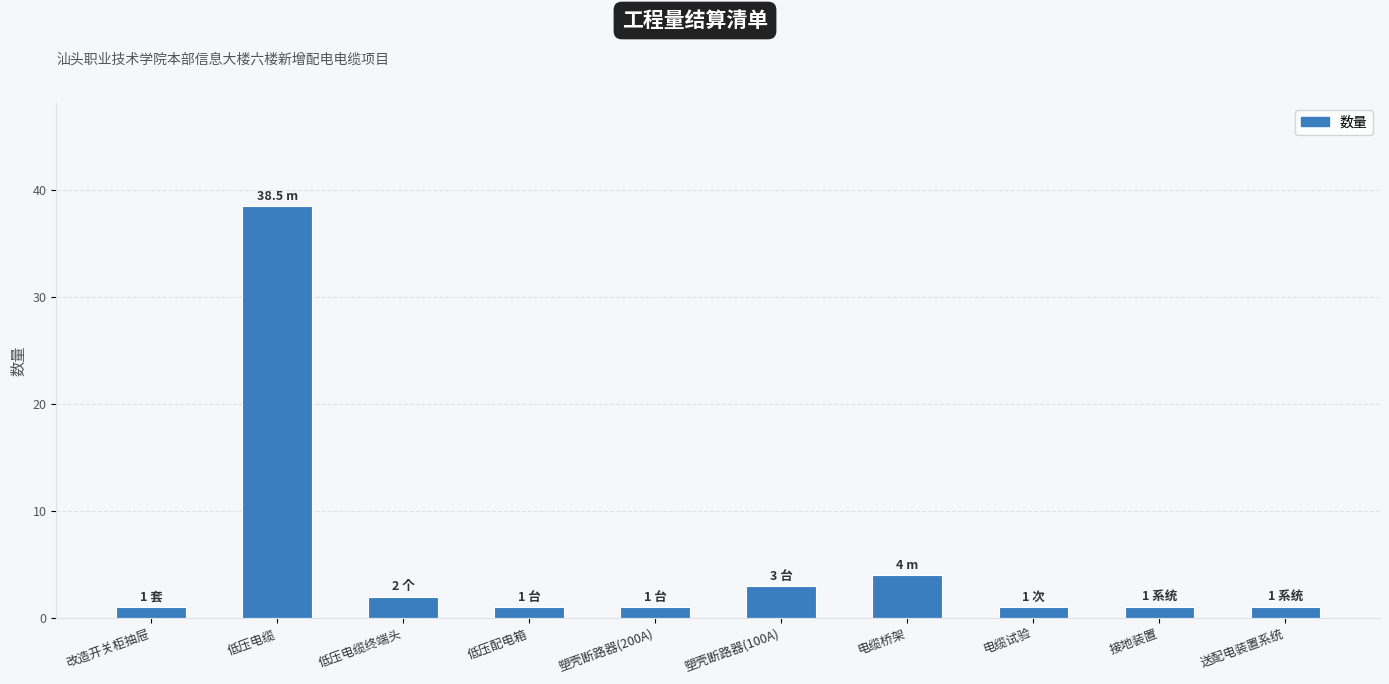

Reading right to left, transcribe all the data shown in this chart.

1.0	1.0	1.0	4.0	3.0	1.0	1.0	2.0	38.5	1.0